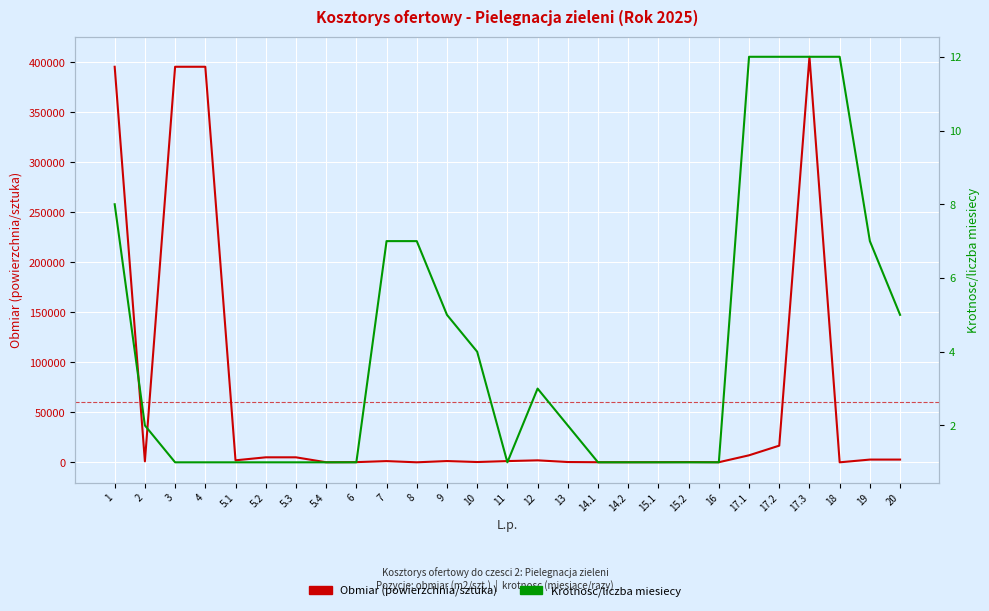

Reading left to right, extract all data points from this chart.

Obmiar (powierzchnia/sztuka): 1=395436	2=1000	3=395436	4=395436	5.1=2000	5.2=5000	5.3=5000	5.4=50	6=200	7=1212	8=20	9=1259	10=296	11=1232	12=1984	13=296	14.1=100	14.2=100	15.1=150	15.2=250	16=100	17.1=7015	17.2=16674	17.3=405413	18=1	19=2738	20=2738
Krotnosc/liczba miesiecy: 1=8	2=2	3=1	4=1	5.1=1	5.2=1	5.3=1	5.4=1	6=1	7=7	8=7	9=5	10=4	11=1	12=3	13=2	14.1=1	14.2=1	15.1=1	15.2=1	16=1	17.1=12	17.2=12	17.3=12	18=12	19=7	20=5